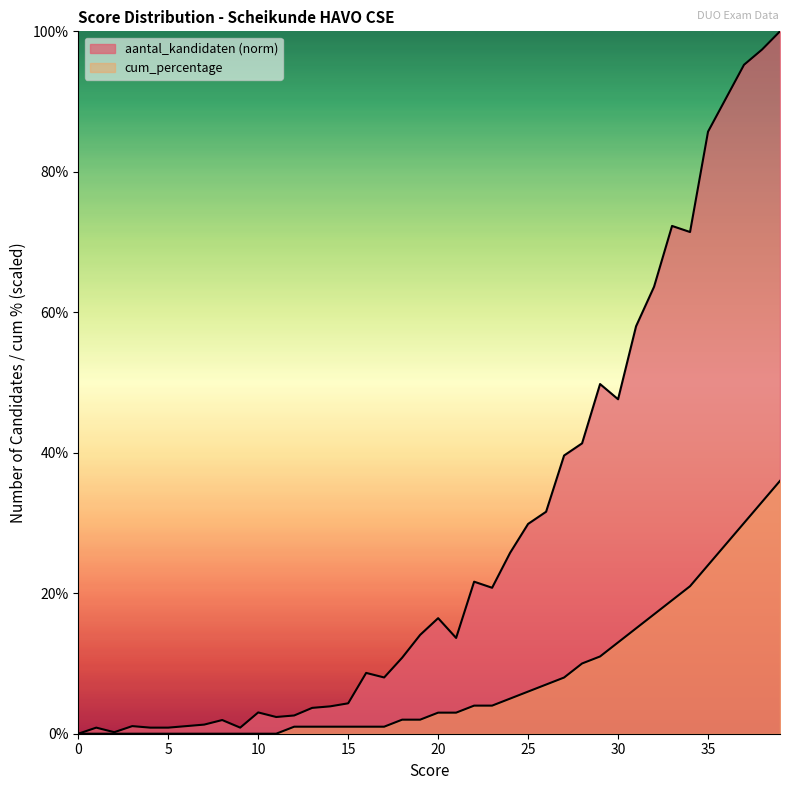

Does the chart have visible grid lines?

No